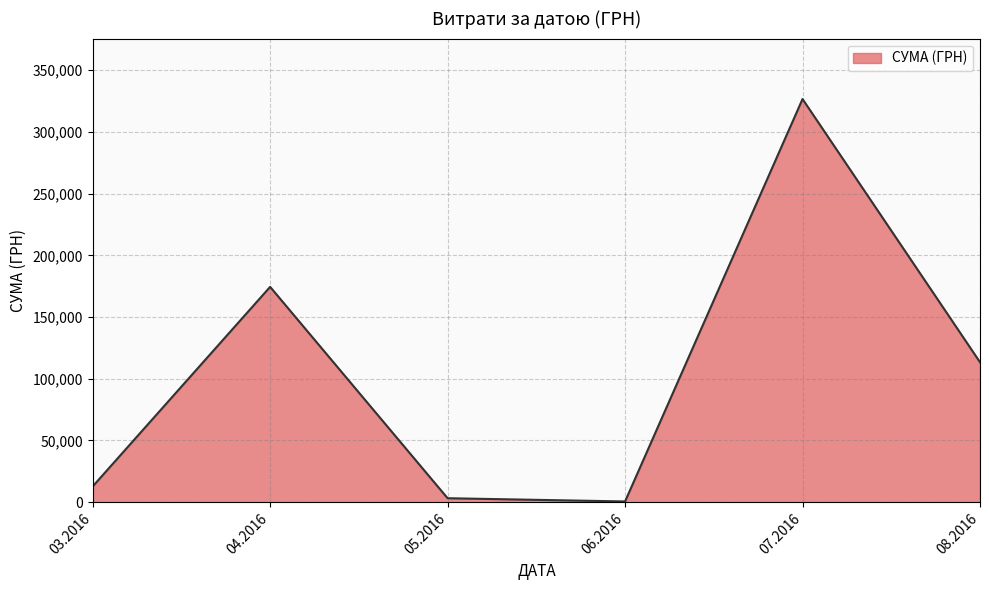

What is the average value?

105163.0